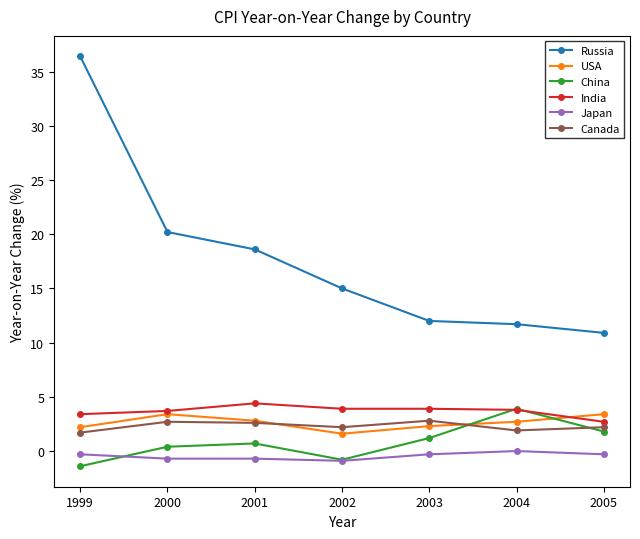

The value of Russia at 2005 is 10.9. True or false?

True